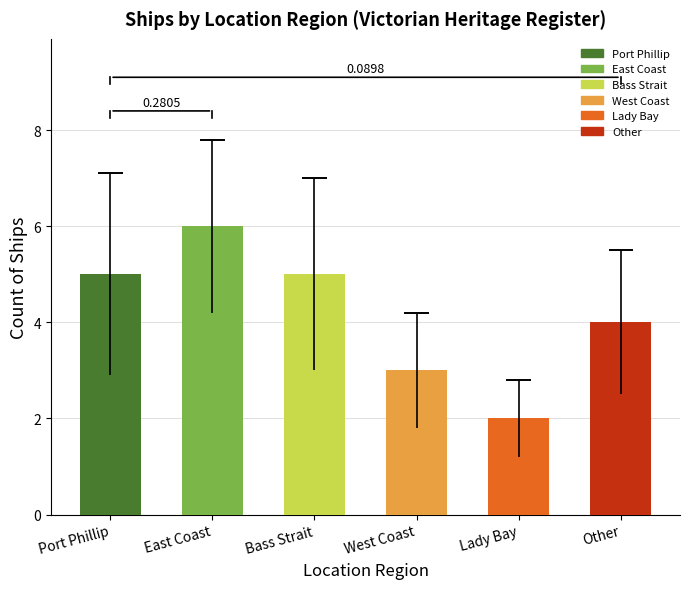

At which label is the value closest to 4?

Other